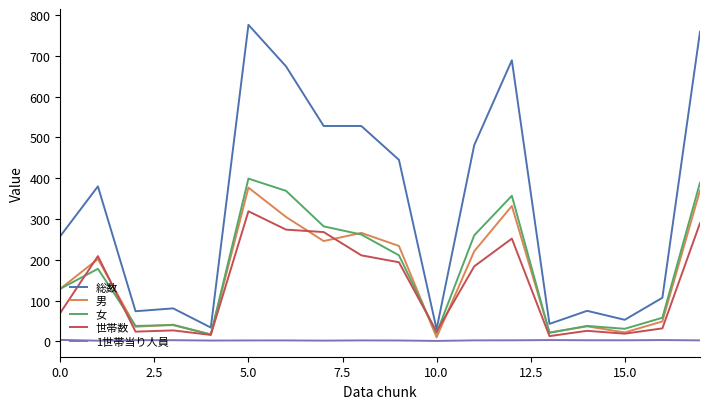

Which series has the largest range (max minus min)?

総数